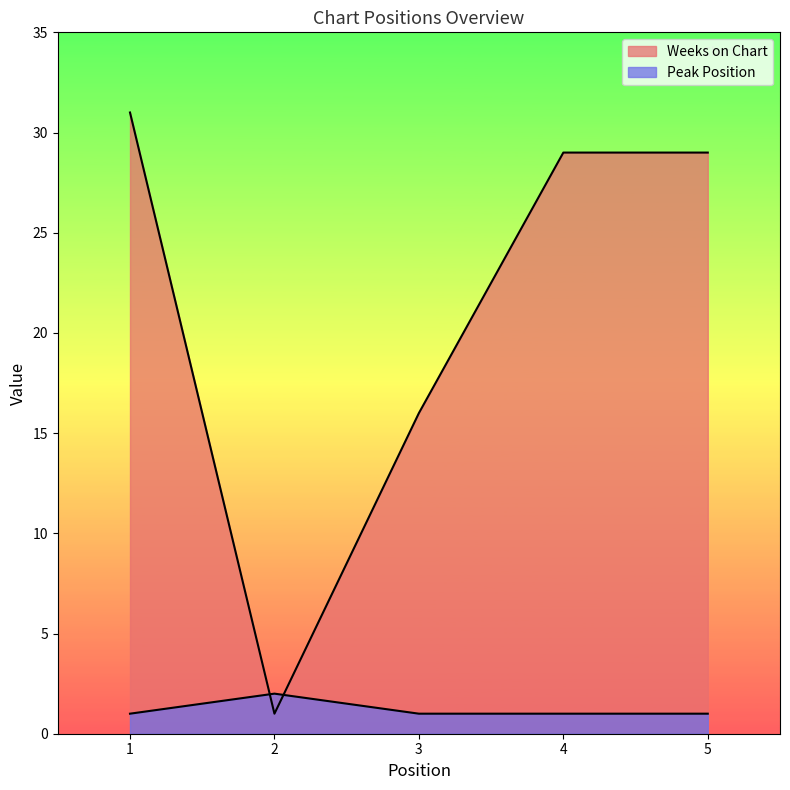

How many values in the Weeks on Chart series exceed 29?

1